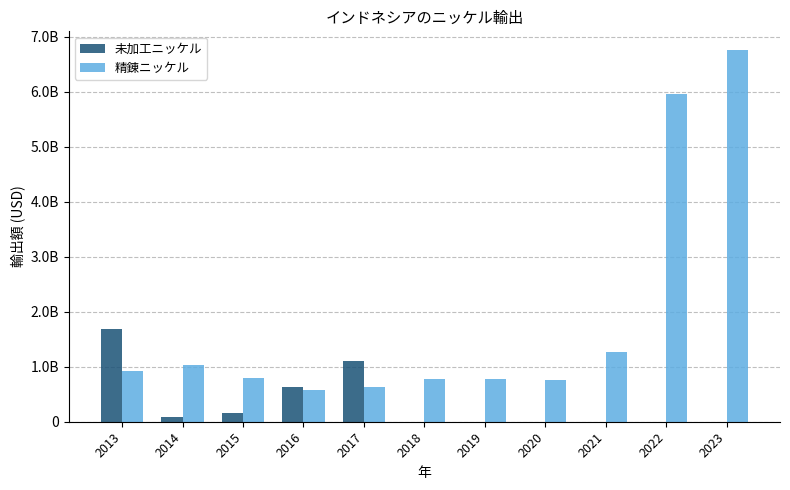

Where does the 未加工ニッケル series first go above 239?

2013